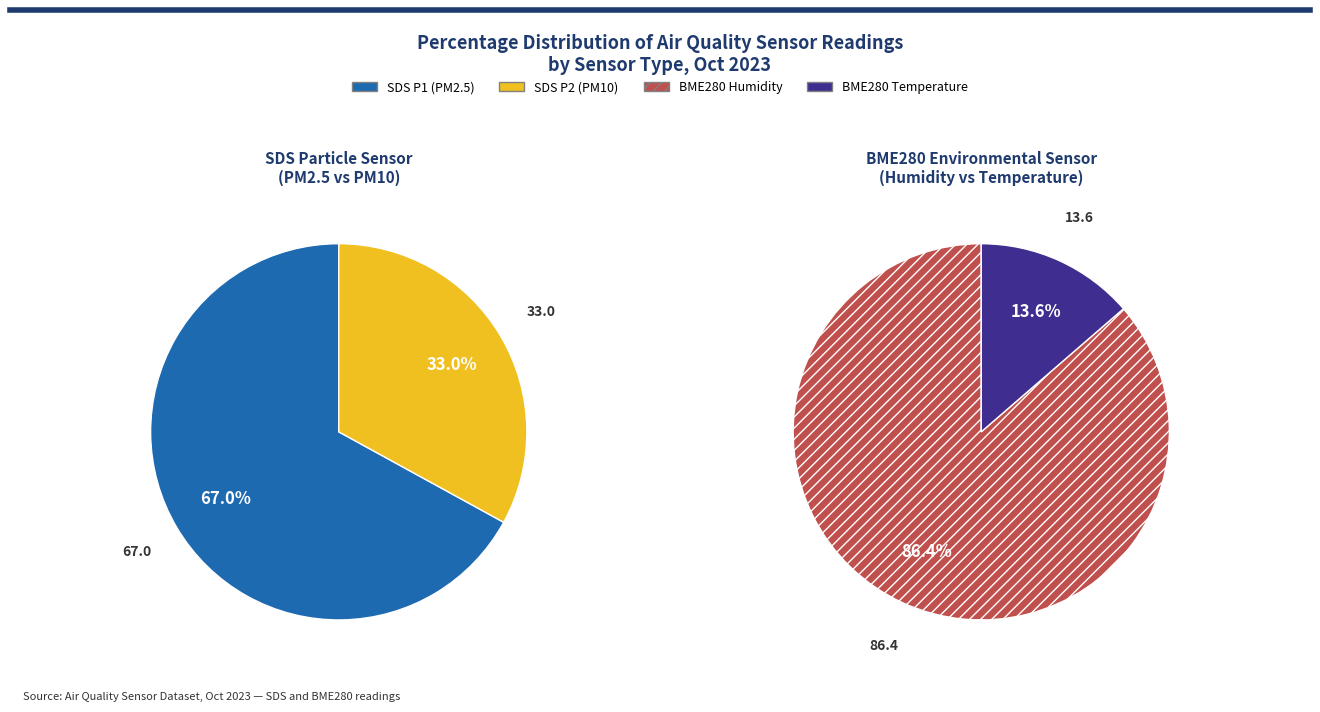

Is the sum of 12 and 19 greater than half?

No